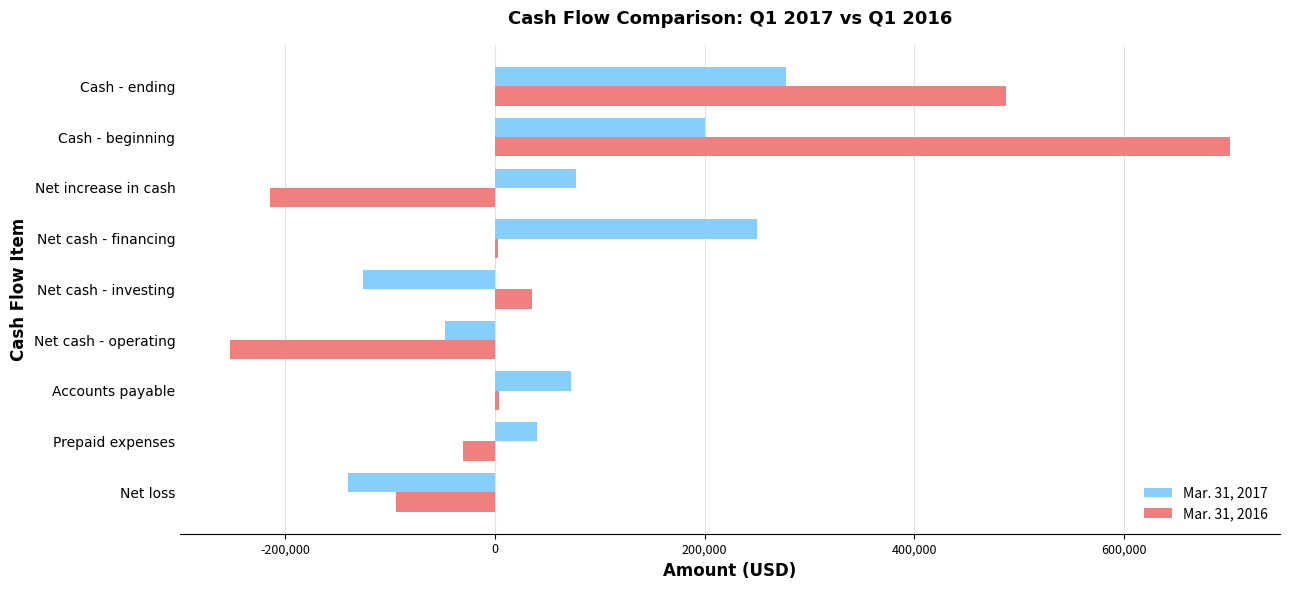

True or false: Mar. 31, 2017 has a value of 127660 at Accounts payable.

False